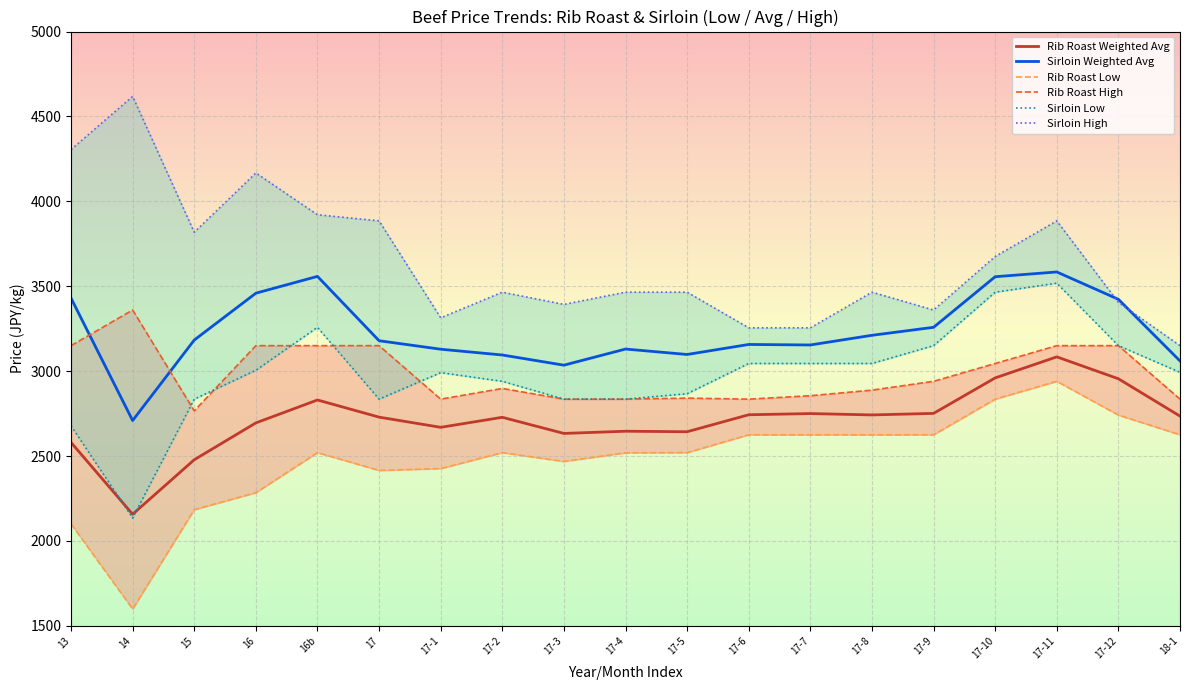

What is the difference between the maximum and minimum values in the Sirloin Low series?

1383